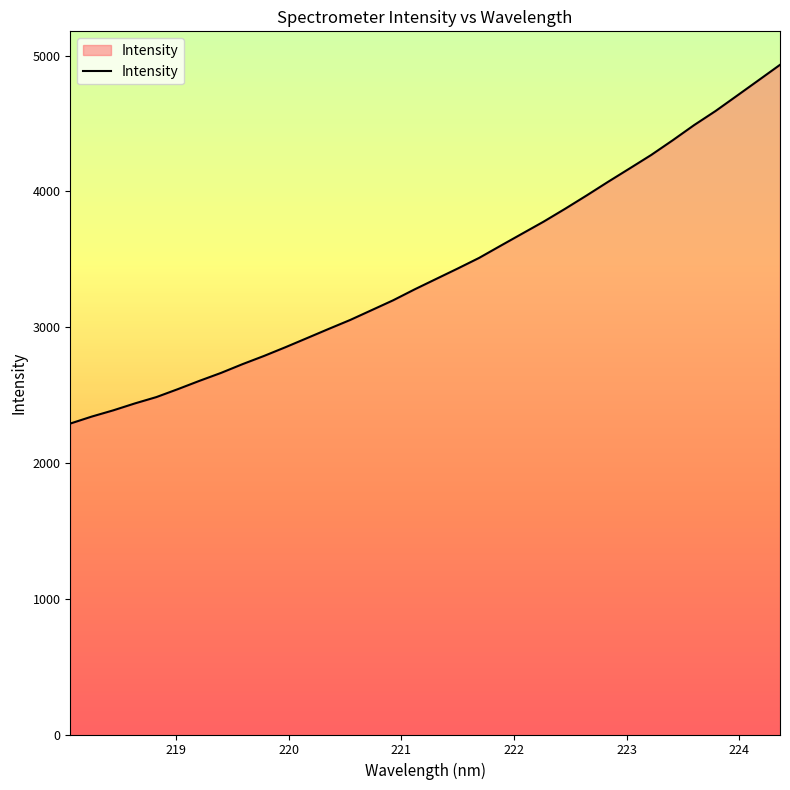

What is the maximum value shown in the chart?

4932.6